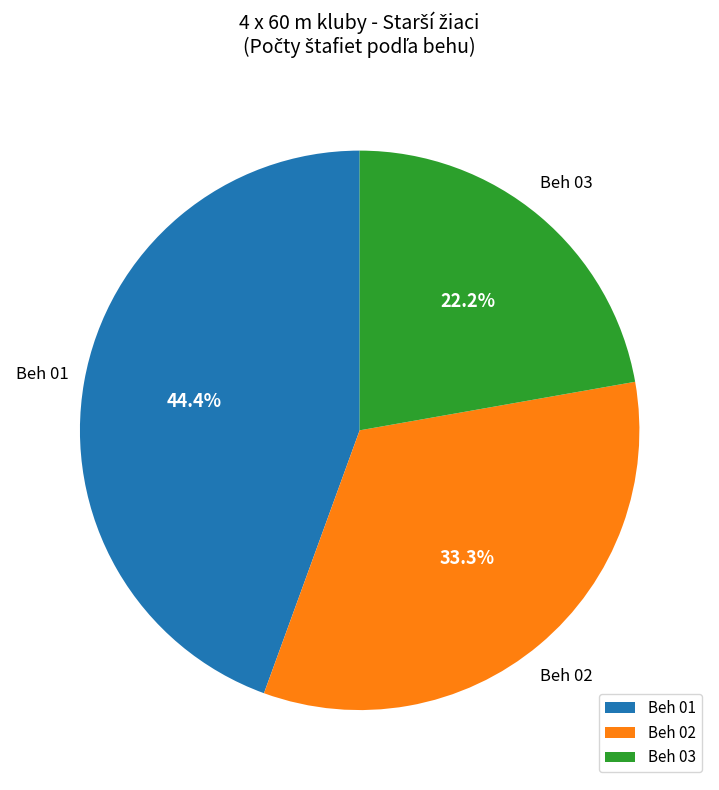

Which slice is the smallest?

Beh 03